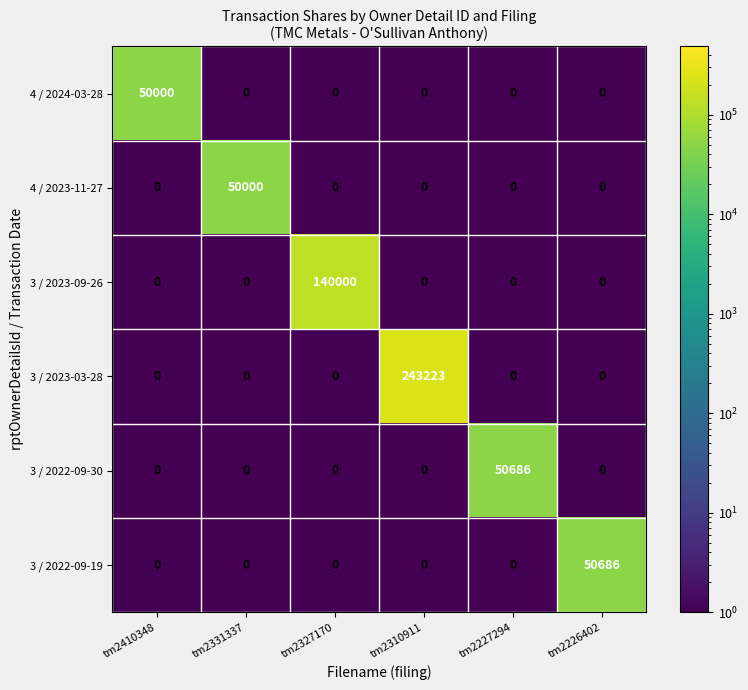

At how many categories does at least one series exceed 209990?

1